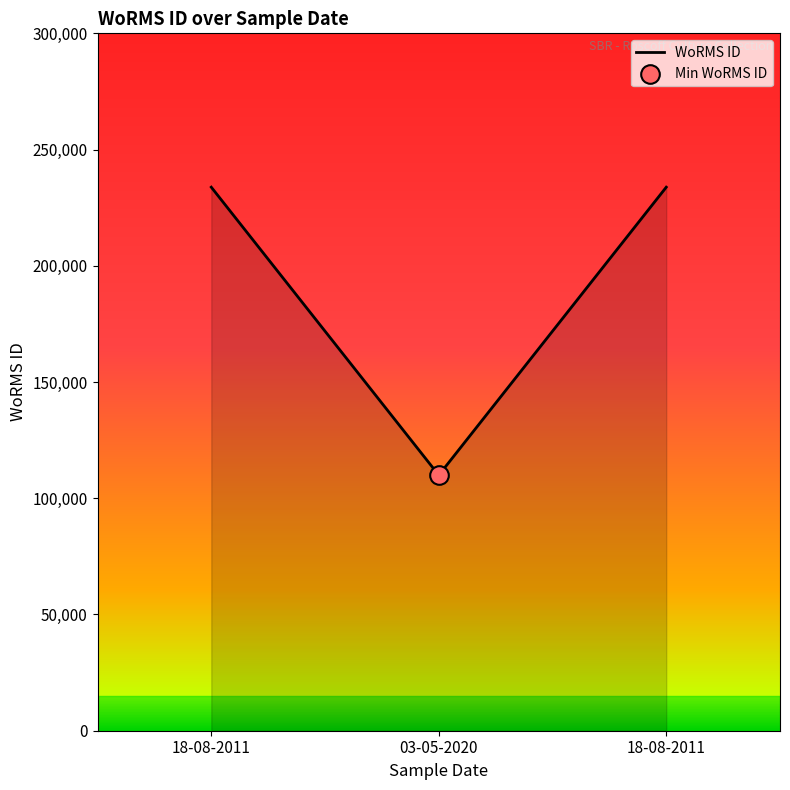

Between 03-05-2020 and 18-08-2011, which is larger?

18-08-2011